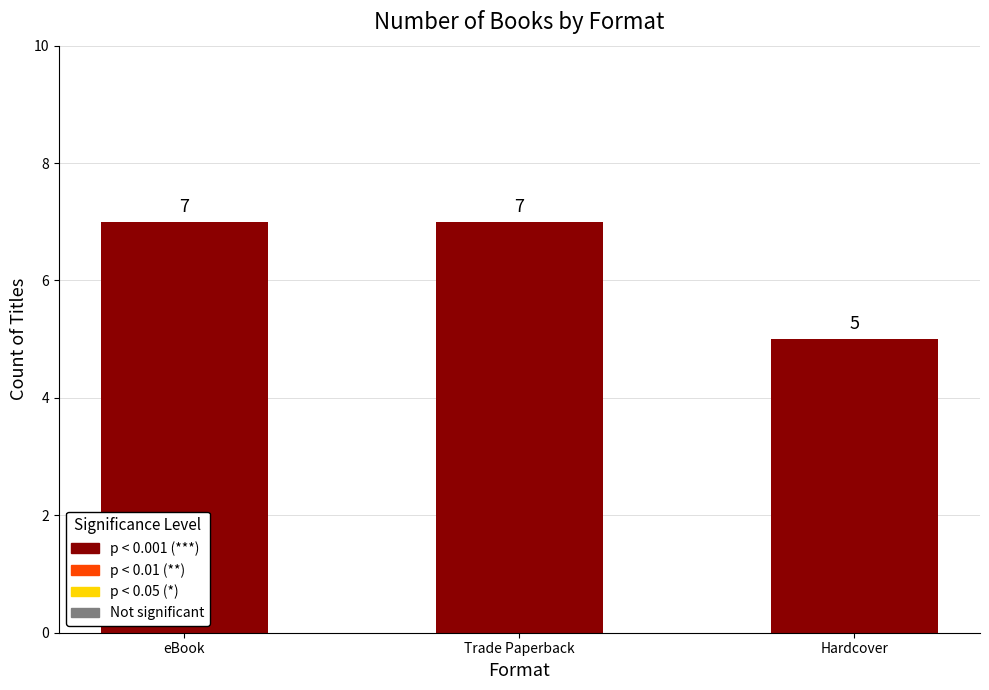

What is the maximum value shown in the chart?

7